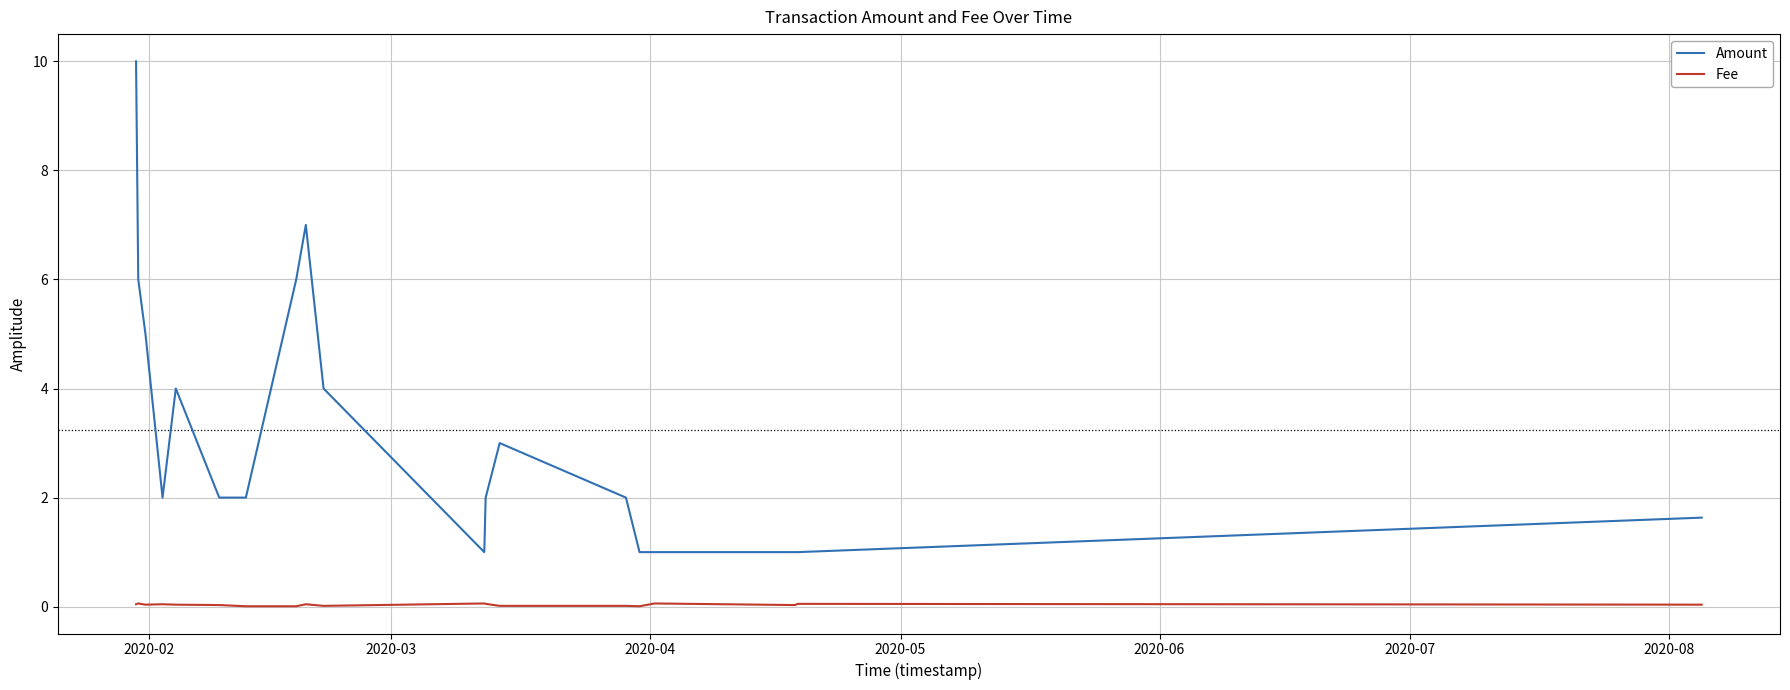

Does the chart have visible grid lines?

Yes